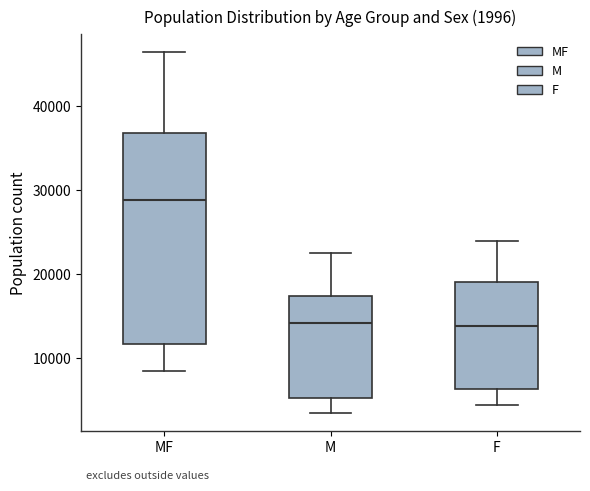

Which box has the highest median line?

MF